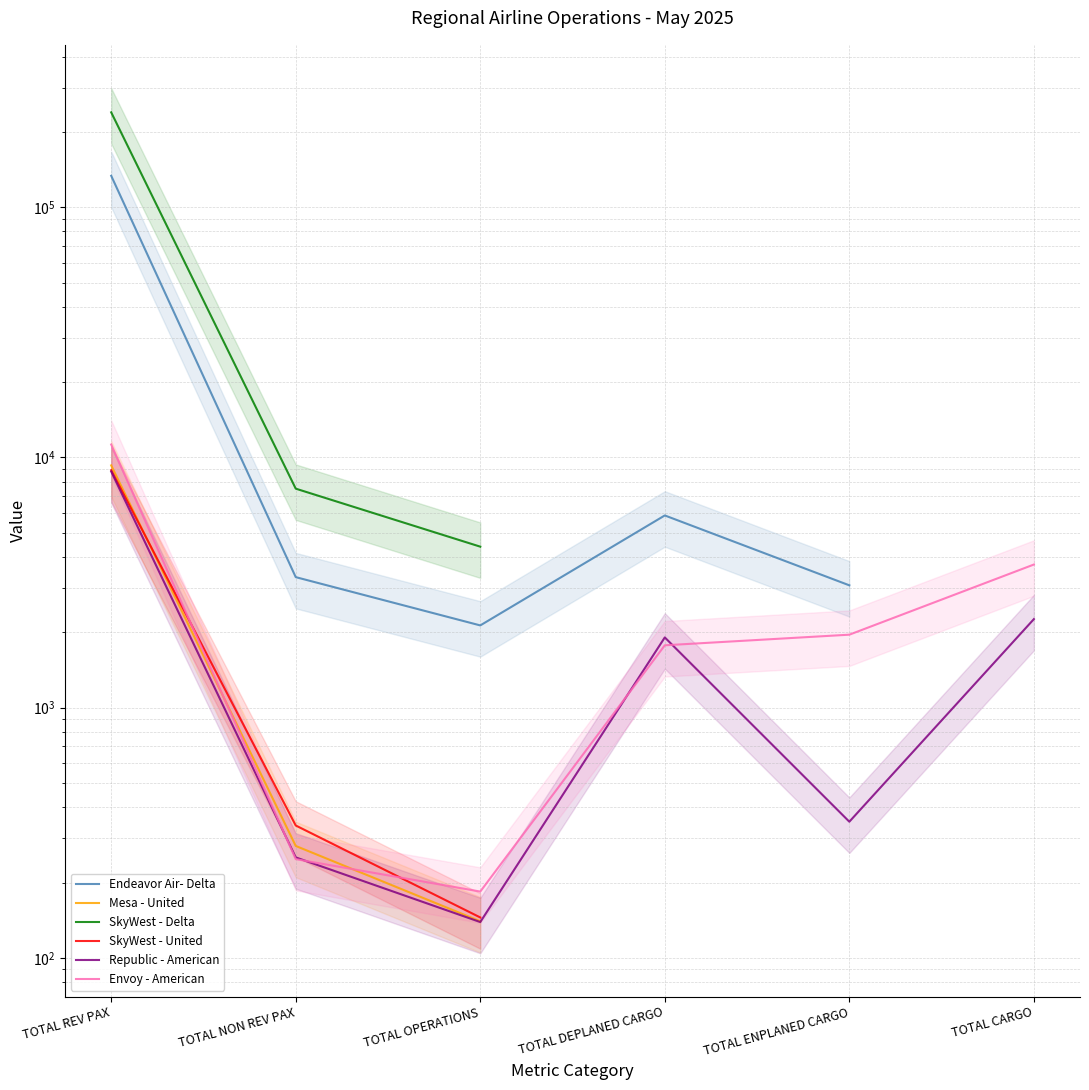

How many data points in Envoy - American are less than 1956?

3